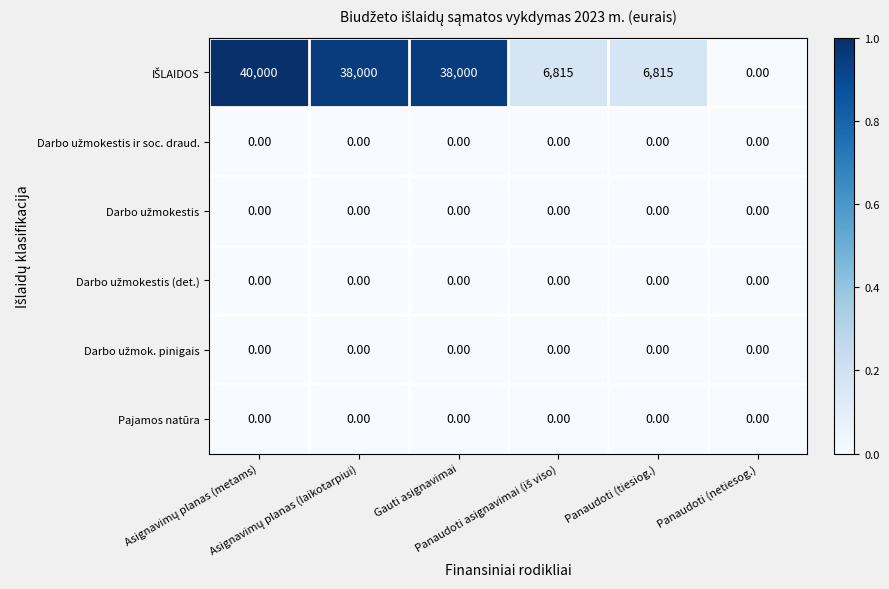

At how many categories does at least one series exceed 27439?

3